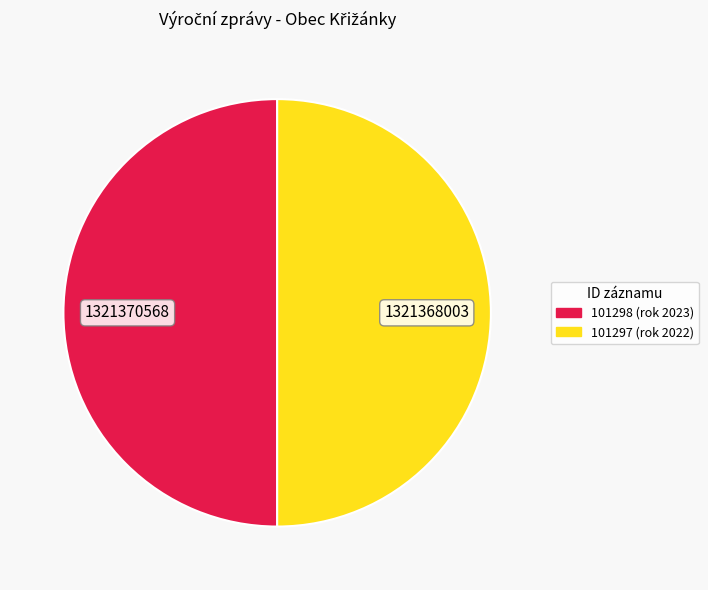

What is the ratio of the value at 101297 (rok 2022) to the value at 101298 (rok 2023)?

1.0